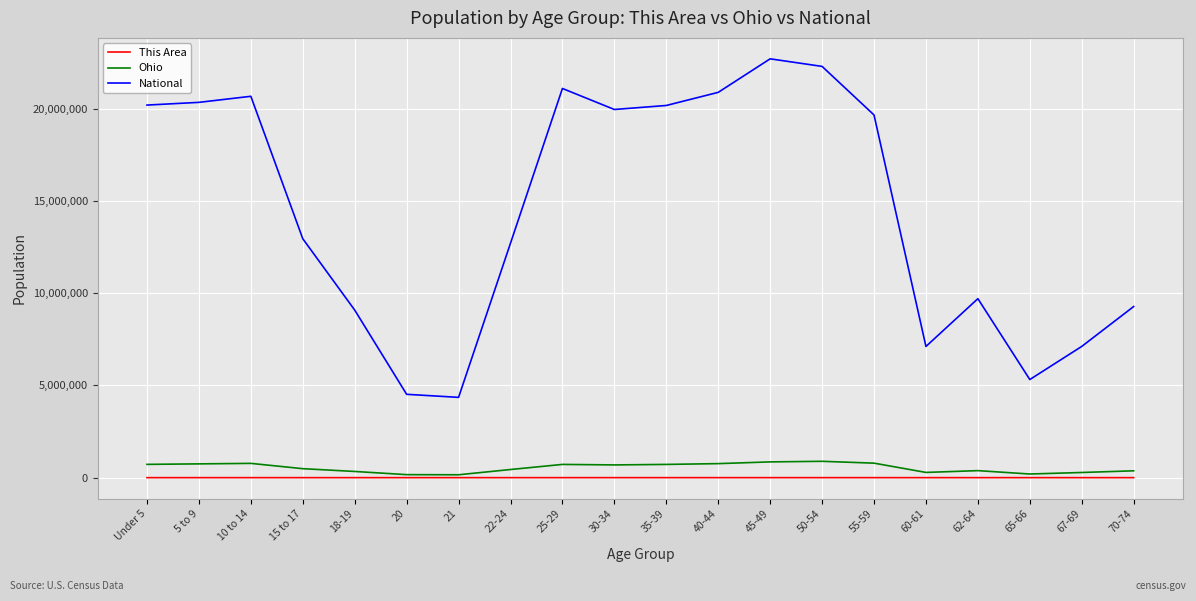

What is the minimum value shown in the chart?

162